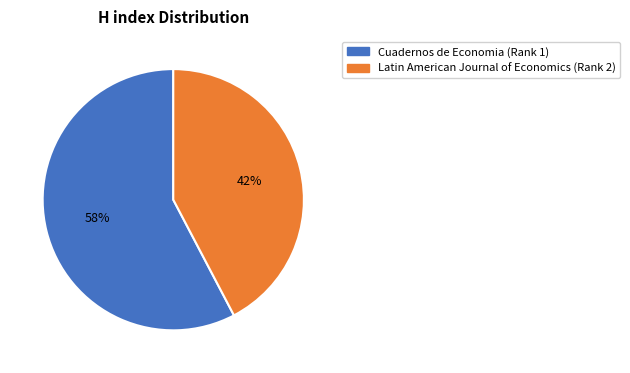

What is the largest slice in the pie chart?

Cuadernos de Economia (Rank 1)